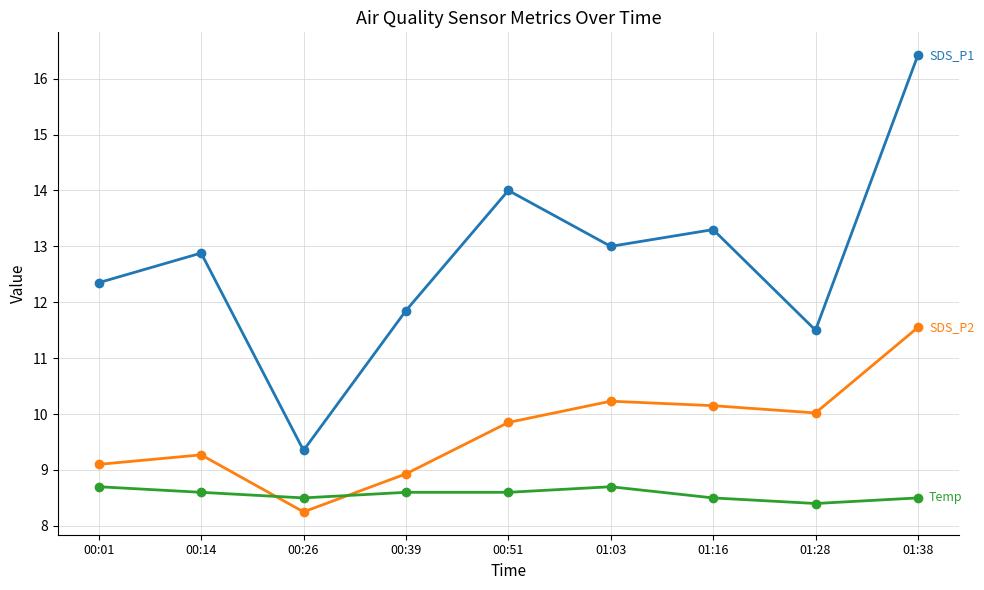

At which category is the sum across all series the highest?

01:38